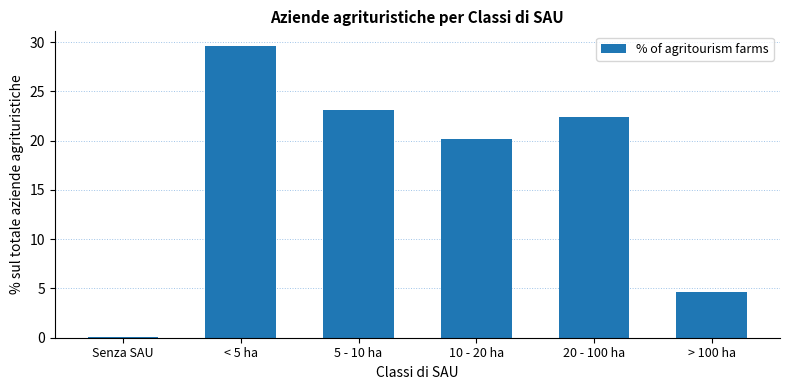

List the labels in order of value, smallest first.

Senza SAU, > 100 ha, 10 - 20 ha, 20 - 100 ha, 5 - 10 ha, < 5 ha